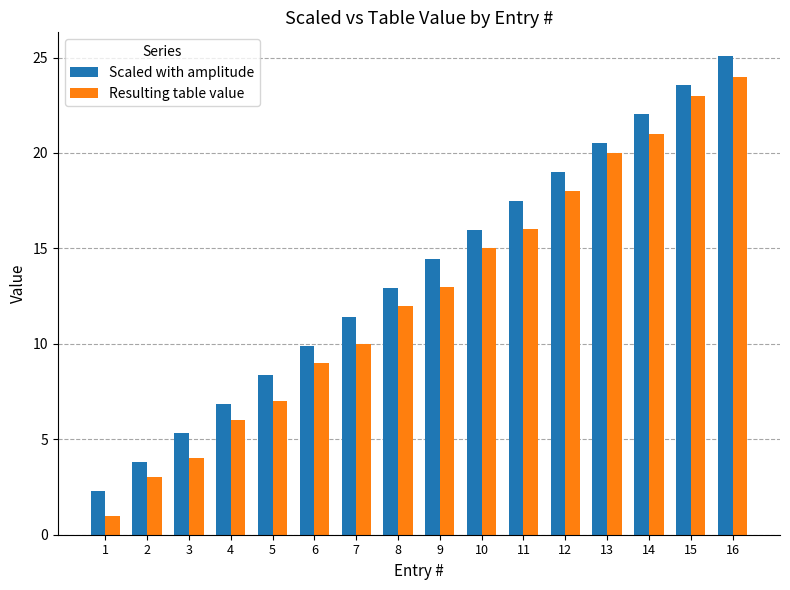

What is the value of the Resulting table value bar at the 3rd from the left?

4.0